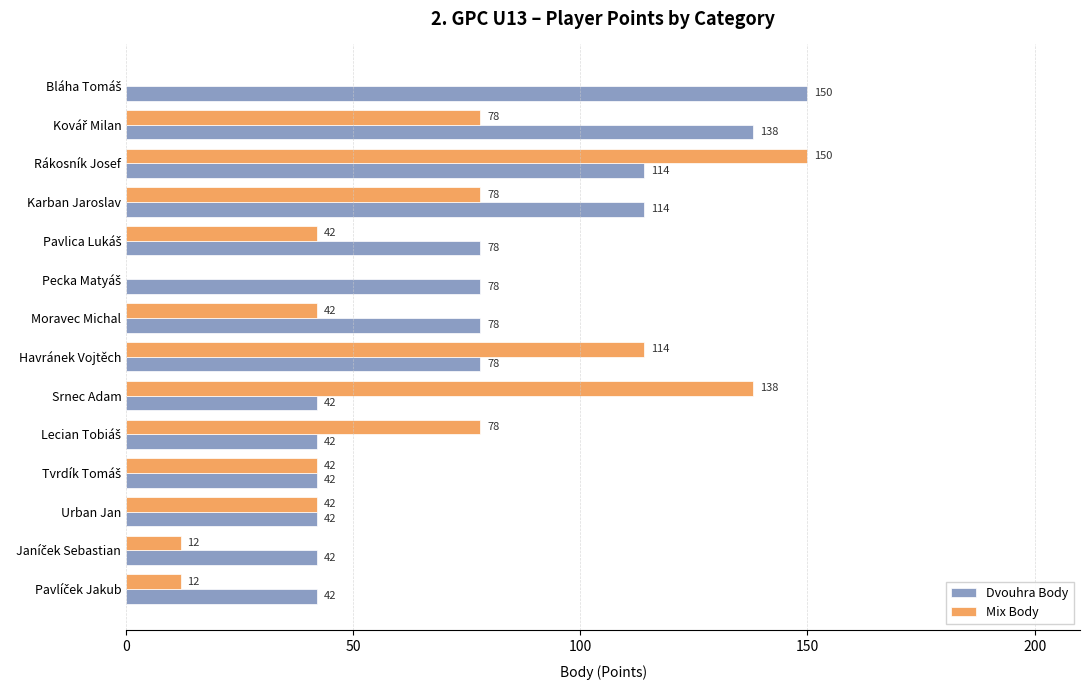

What is the maximum value for Dvouhra Body?

150